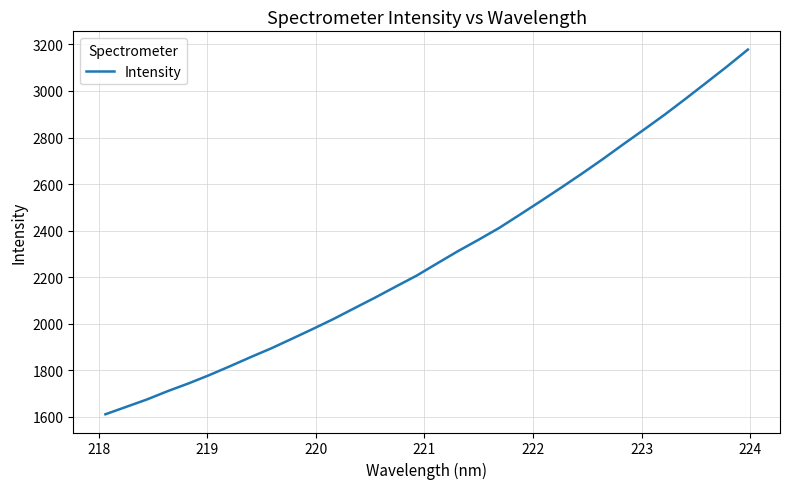

What is the difference between the maximum and minimum values?

1568.1